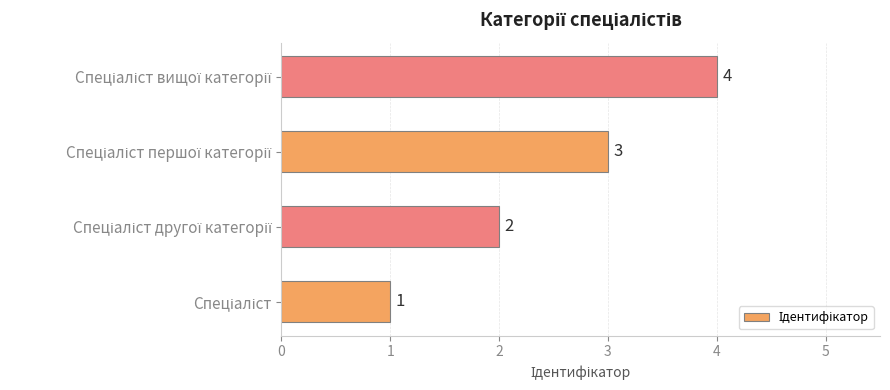

How many bars are there in total?

4